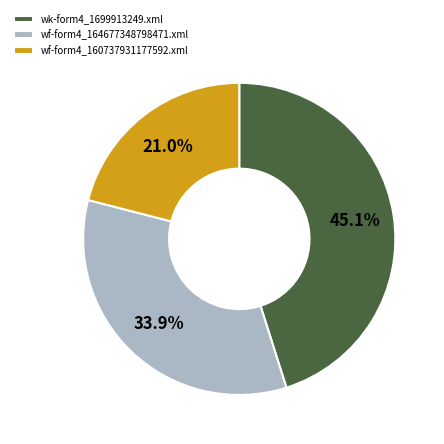

How many segments does this pie chart have?

3